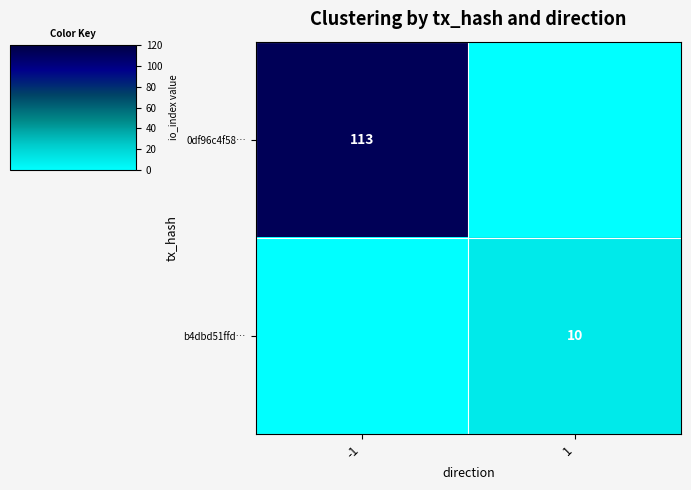

The 0df96c4f58… series shows 113 at -1. True or false?

True